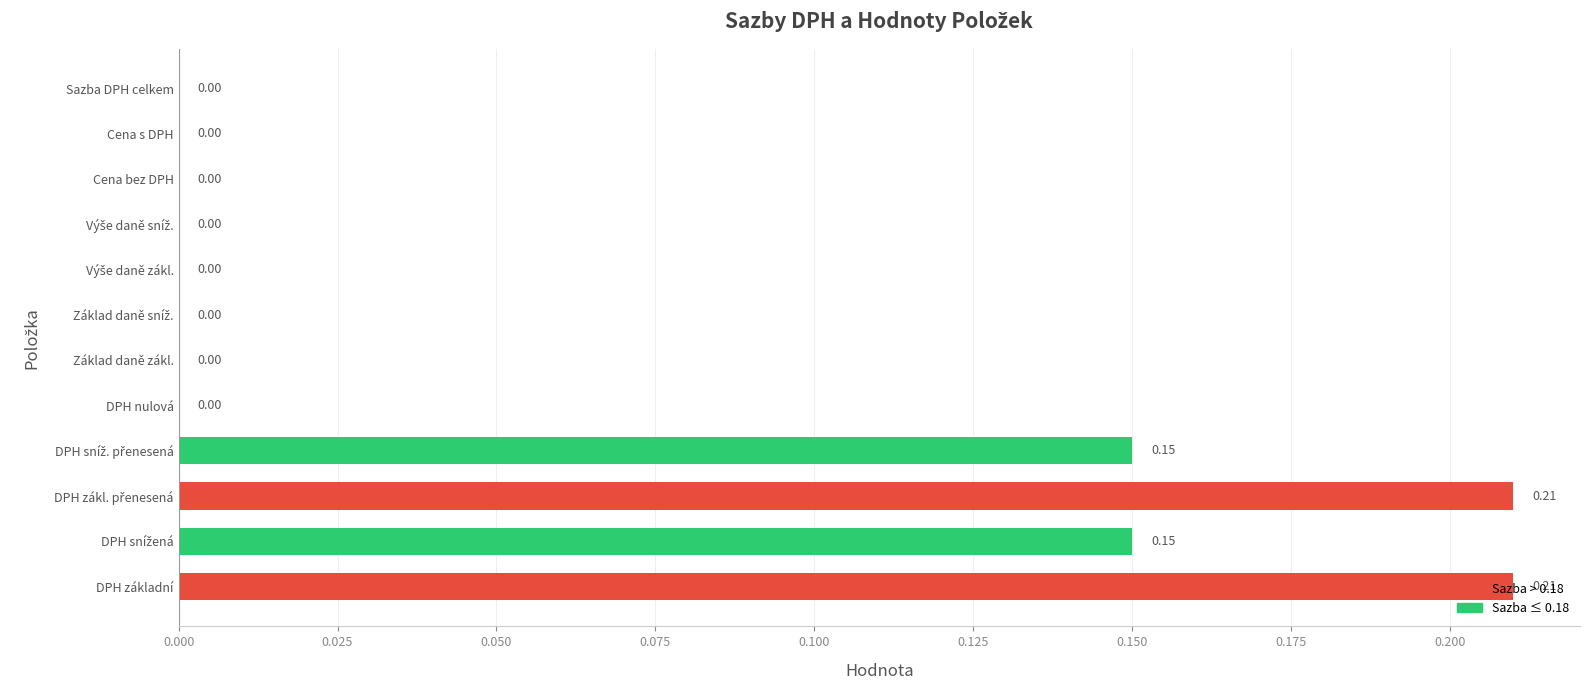

What is the sum of all values?

0.7